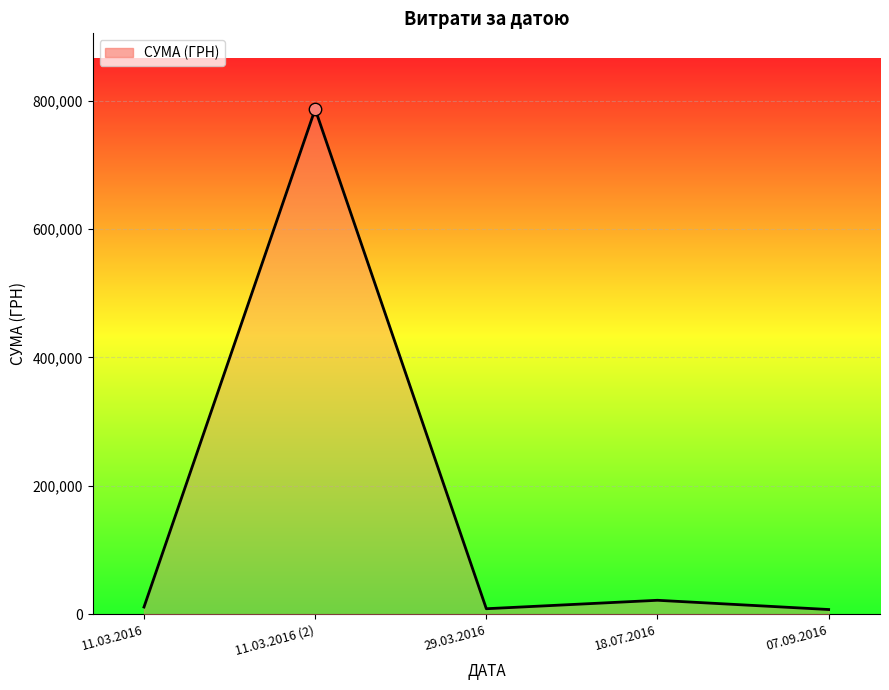

Approximately how many times larger is the value at 18.07.2016 compared to 07.09.2016?

3.0